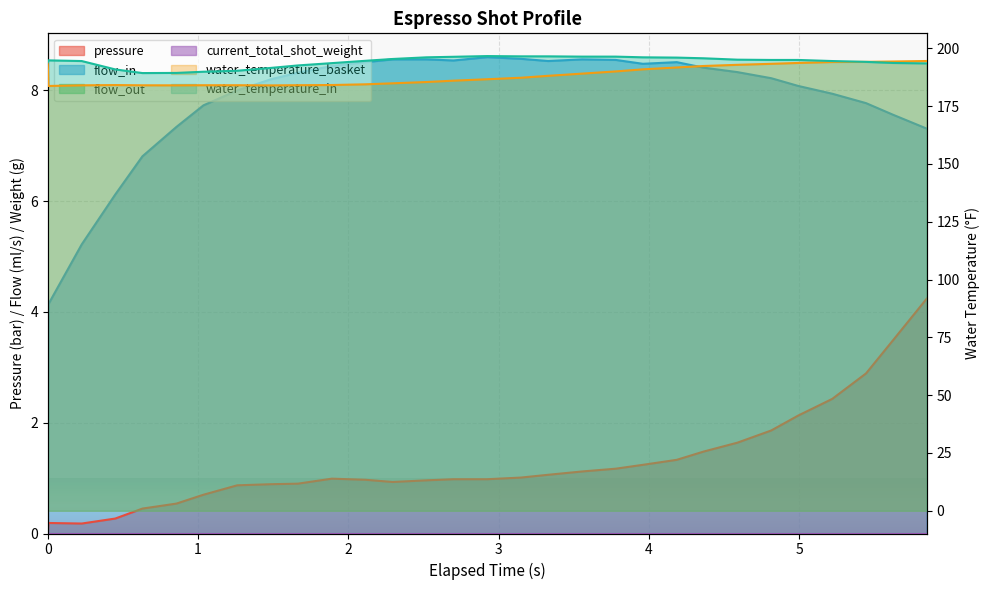

Which series has the largest range (max minus min)?

water_temperature_basket